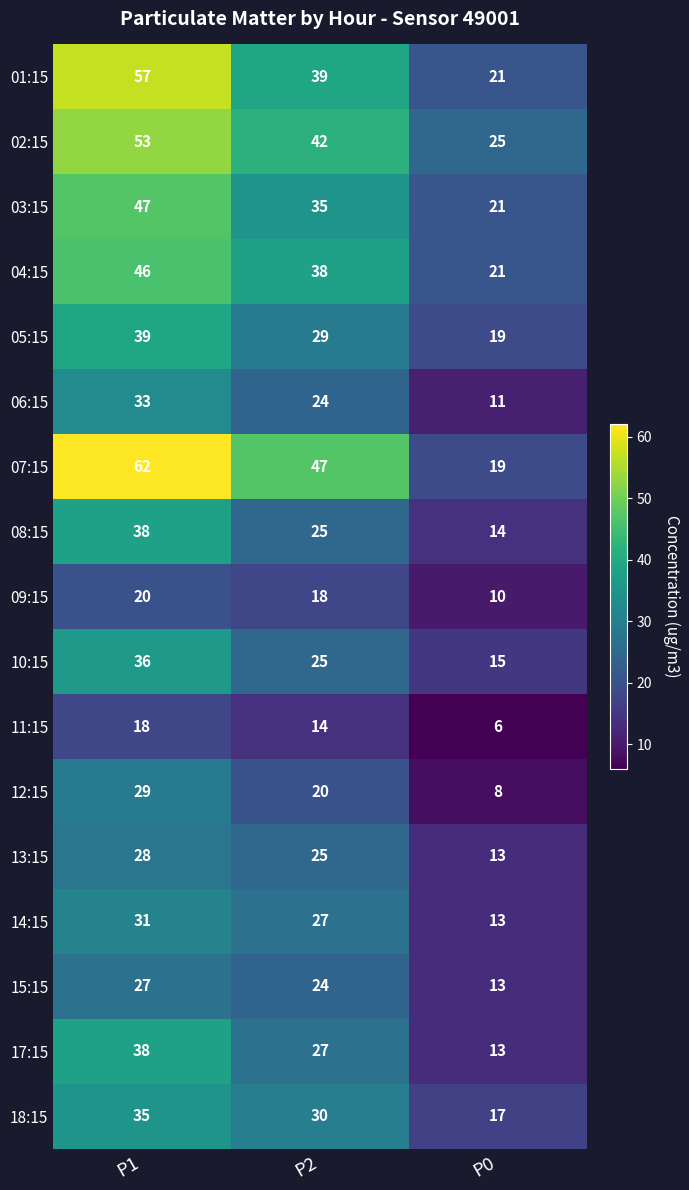

What is the difference between the highest and lowest values at P1?

44